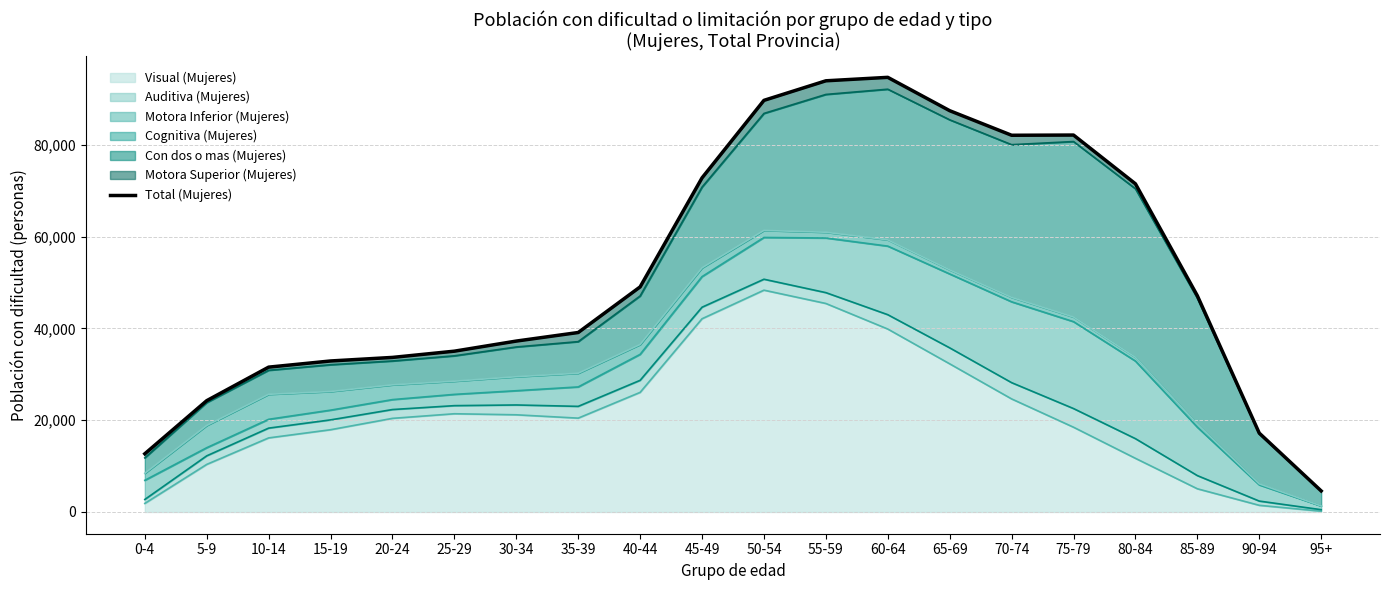

What is the greatest value displayed?

94666